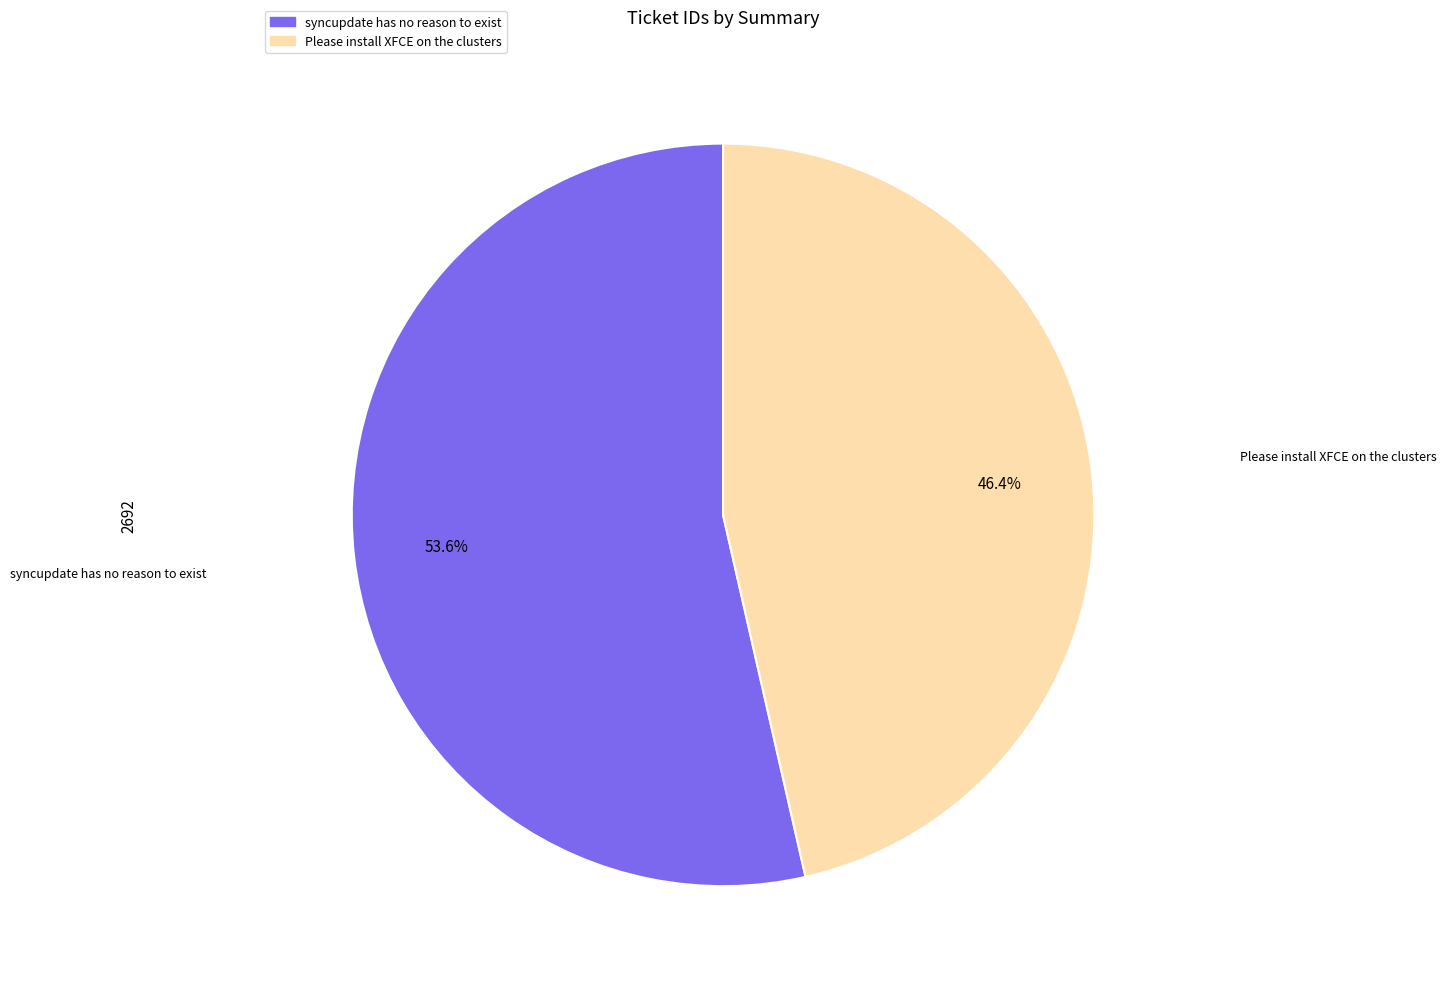

Rank the categories by value from lowest to highest.

Please install XFCE on the clusters, syncupdate has no reason to exist